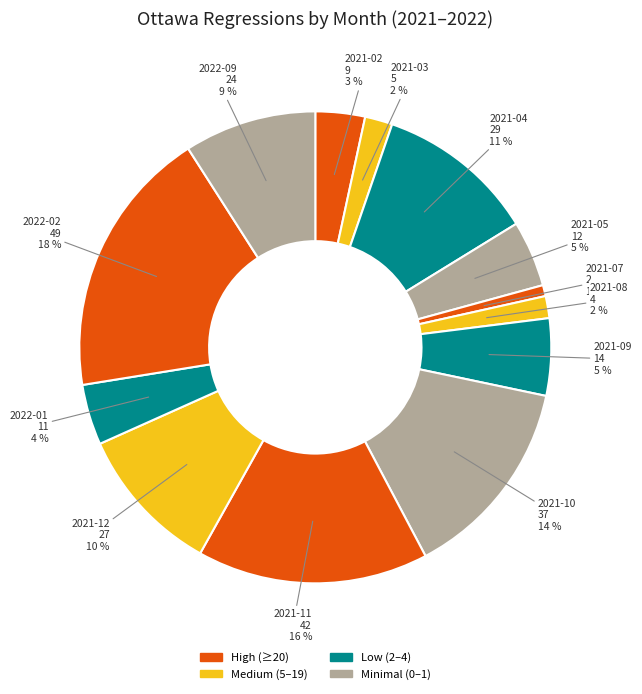

What is the smallest slice in the pie chart?

2021-07